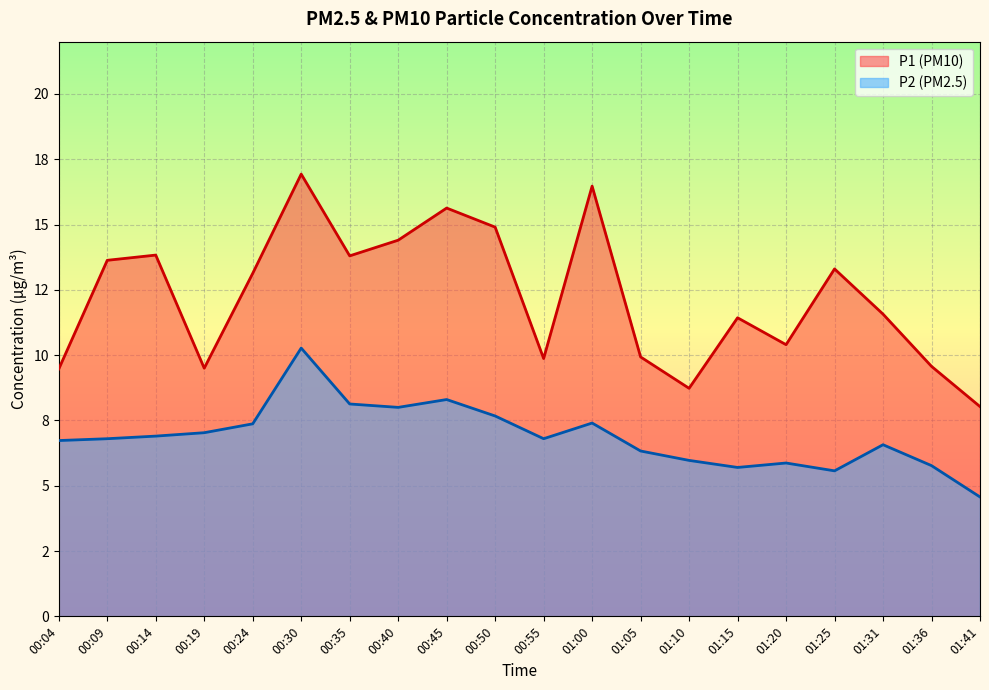

What is the total value across all series at 01:15?

17.1